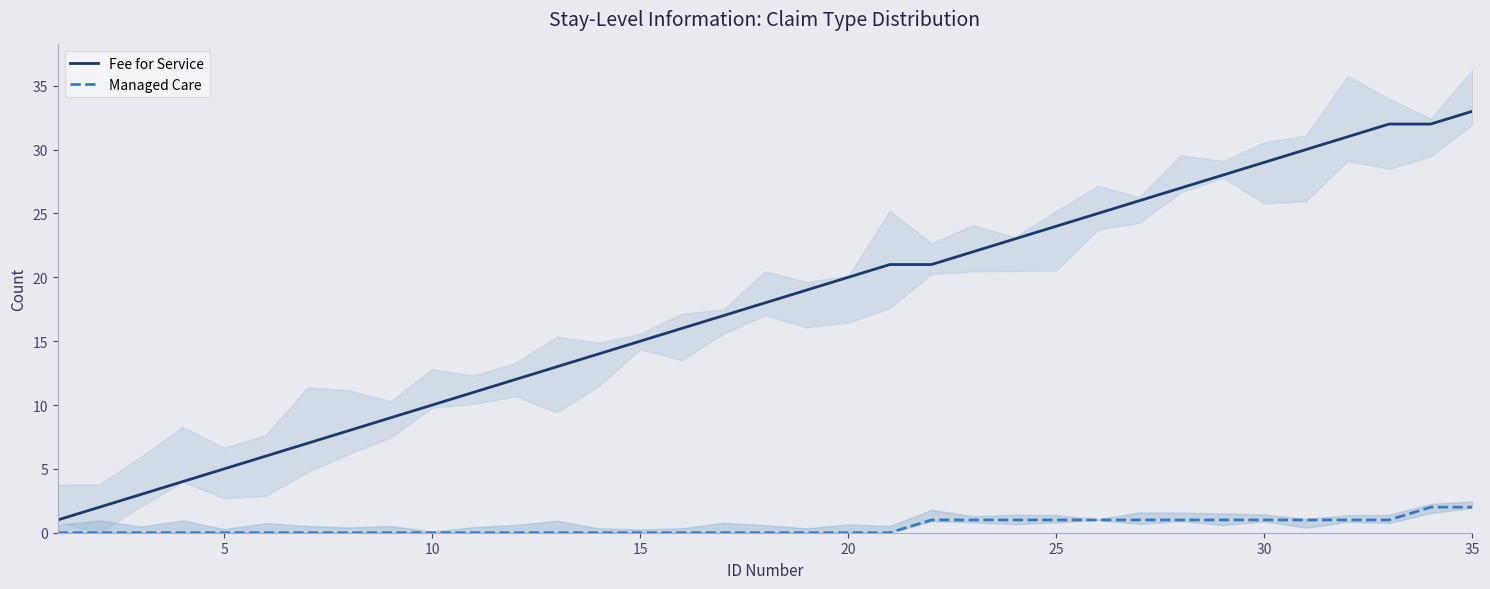

Which series changed the most between 10 and 13?

Fee for Service